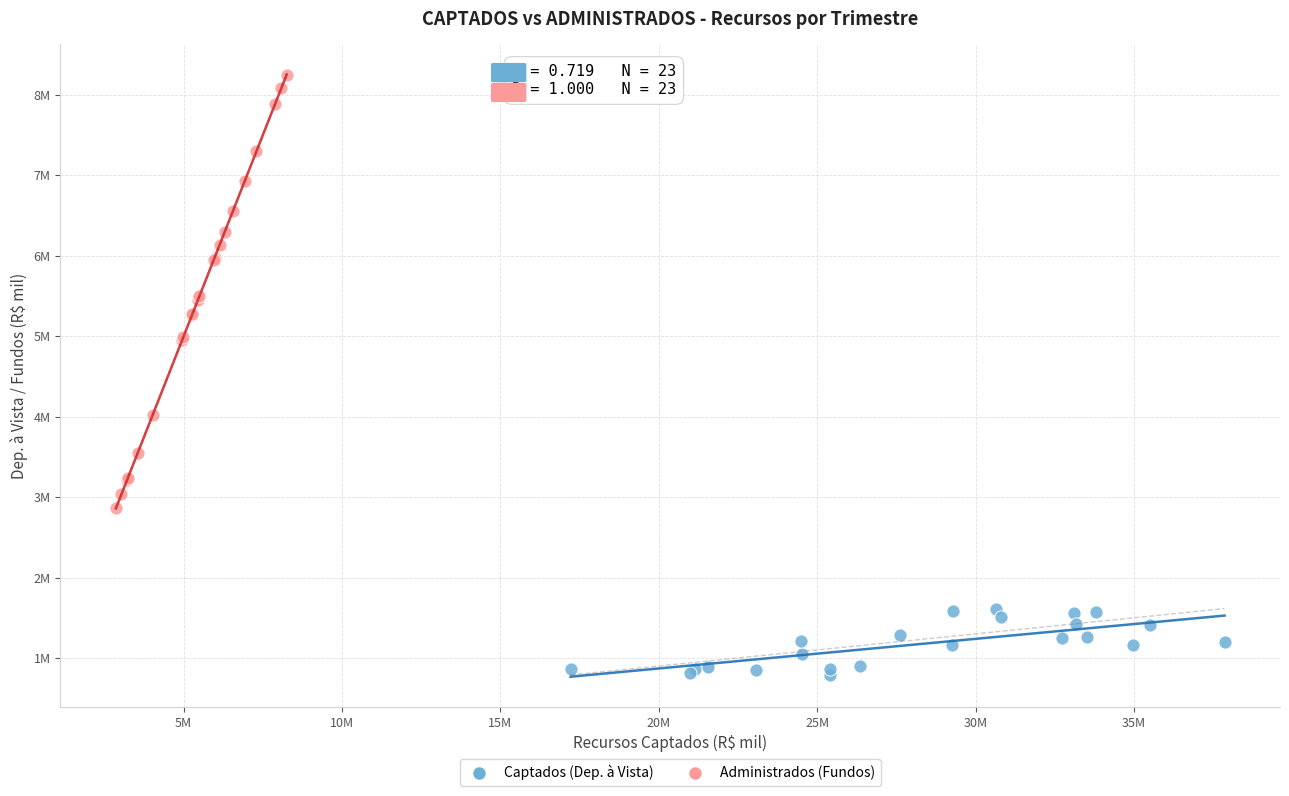

Which series has the largest Y range (max minus min)?

Administrados (Fundos)